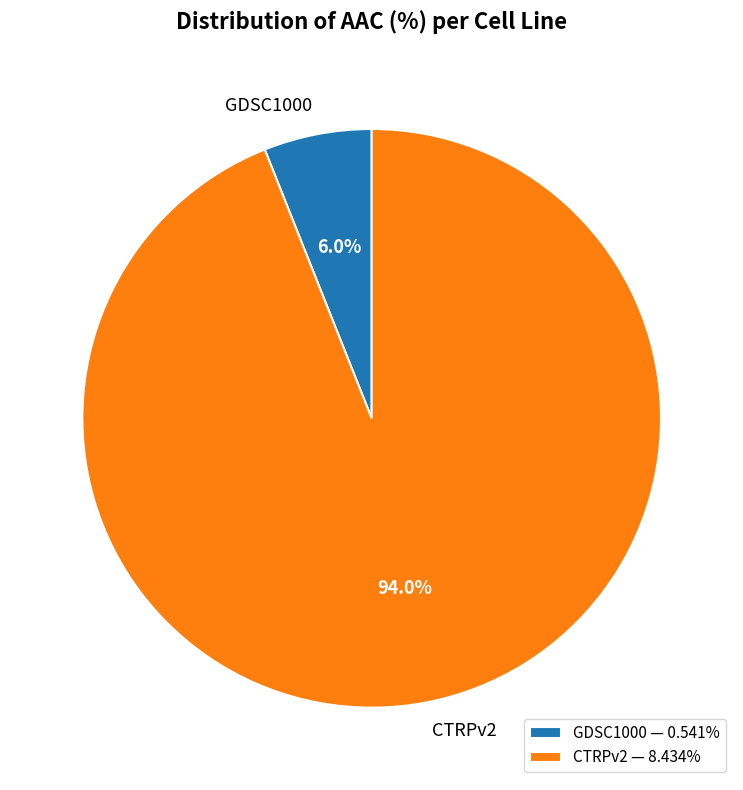

How many slices are in this pie chart?

2